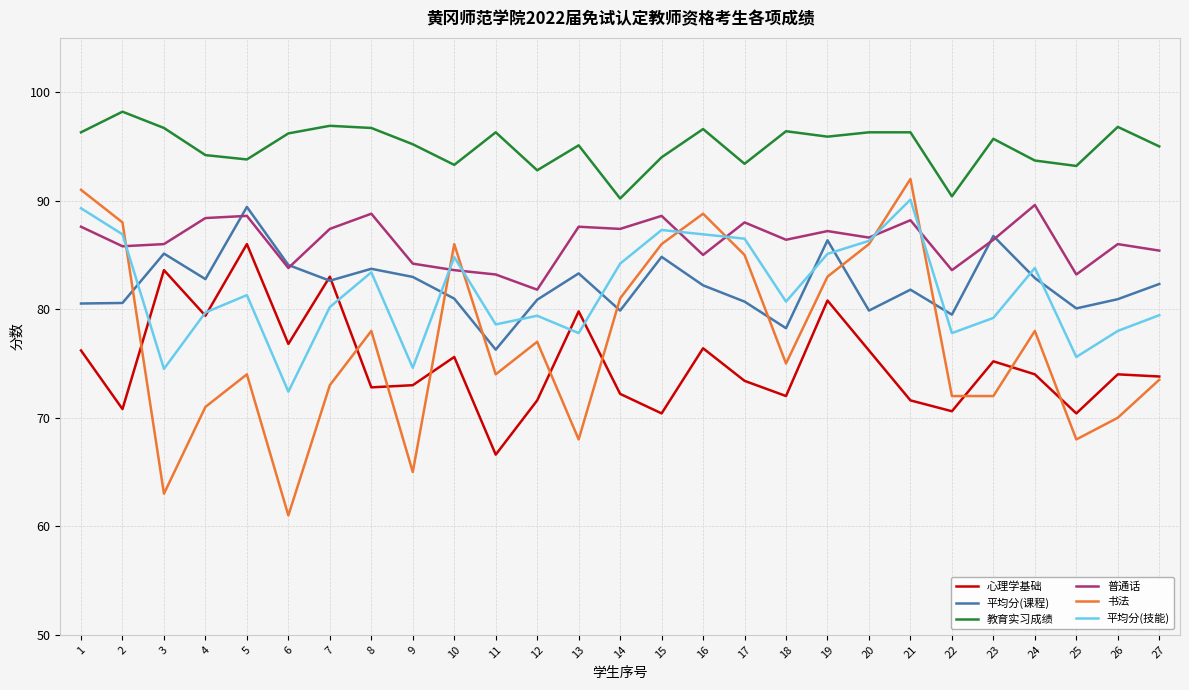

What is the difference between the second highest and minimum values in the 平均分(课程) series?

10.5